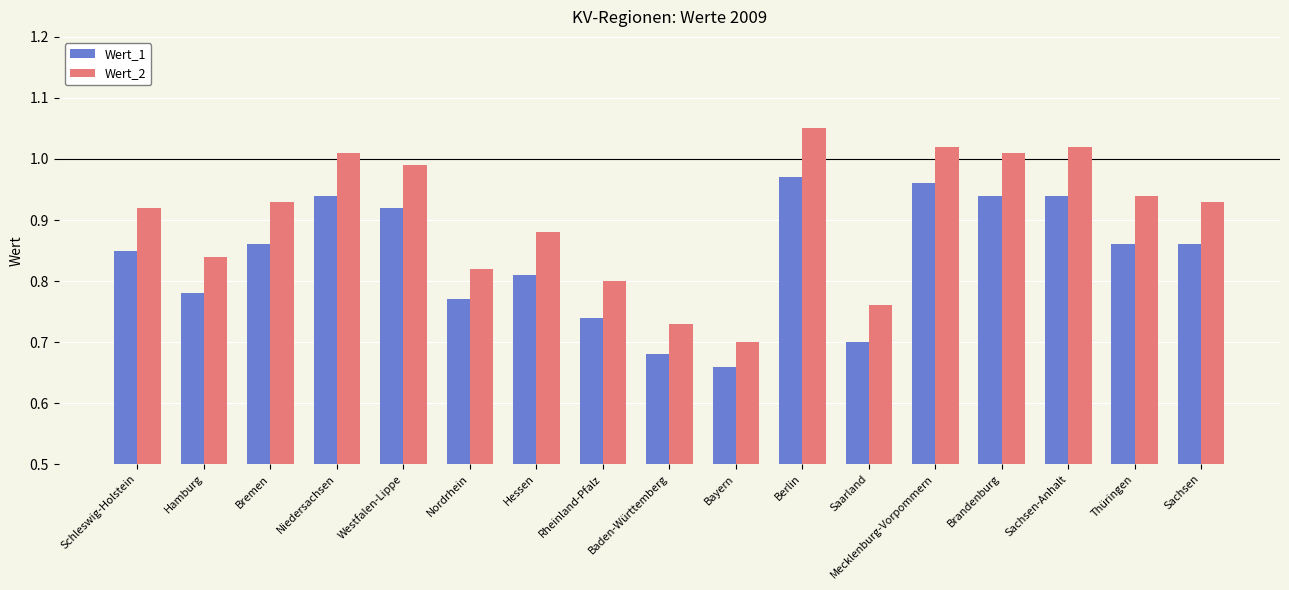

What is the difference between the second highest and second lowest values in the Wert_1 series?

0.3